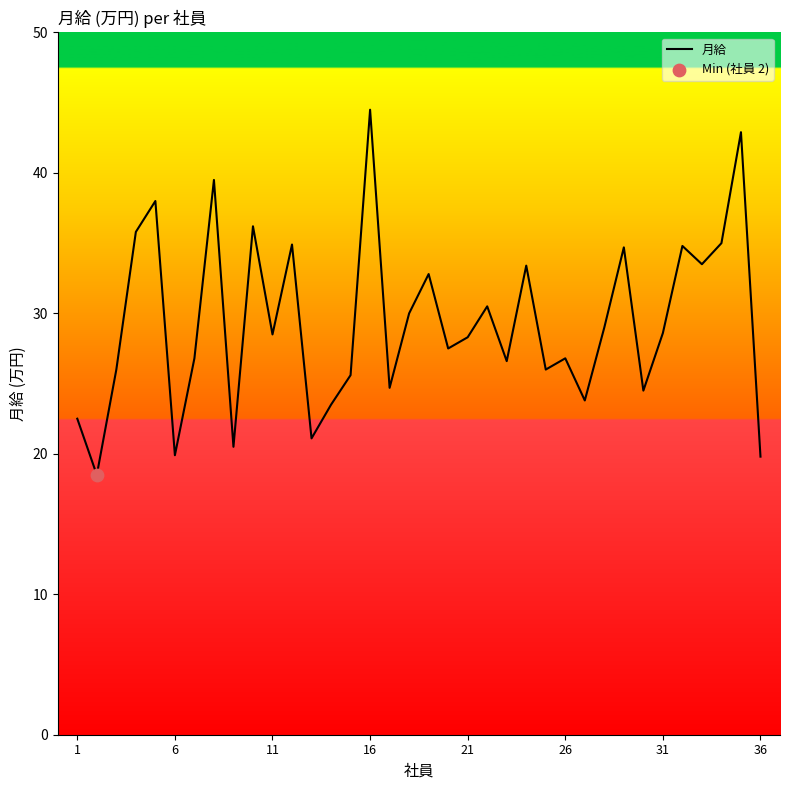

What is the maximum value shown in the chart?

44.5